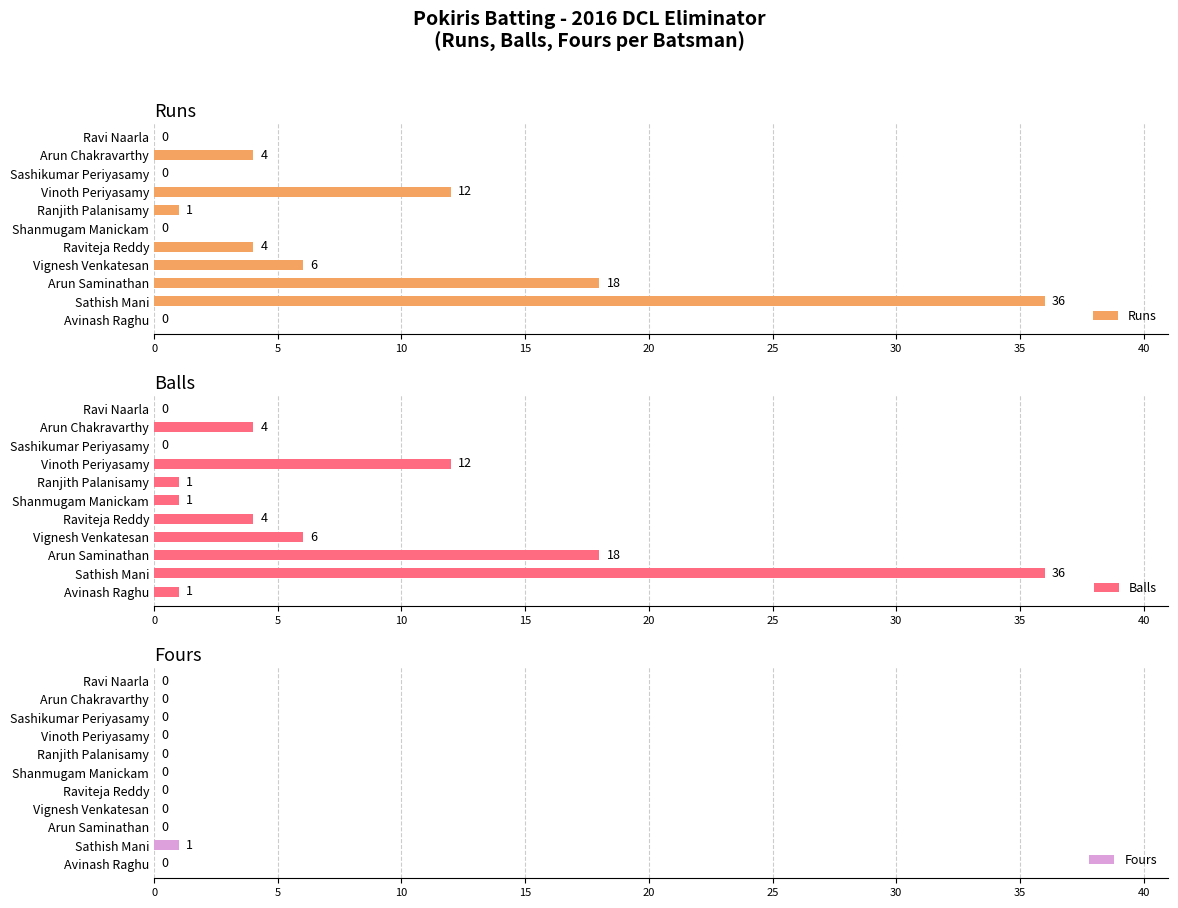

Reading right to left, extract all data points from this chart.

Runs: 0	4	0	12	1	0	4	6	18	36	0
Balls: 0	4	0	12	1	1	4	6	18	36	1
Fours: 0	0	0	0	0	0	0	0	0	1	0